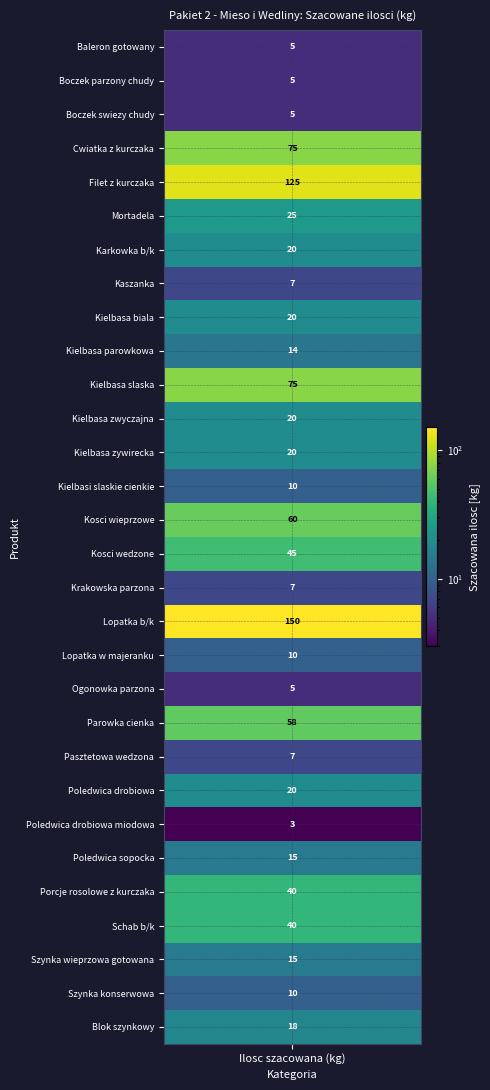

What is the greatest value displayed?

150